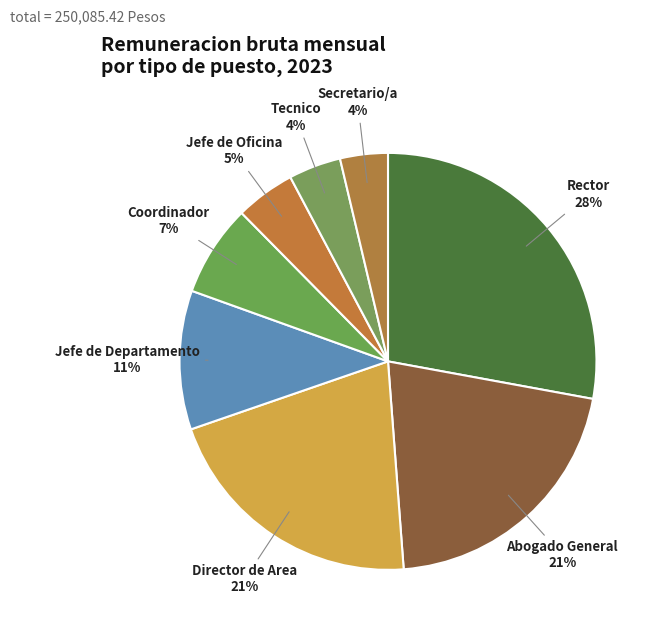

Which category has the biggest portion of the pie?

Rector